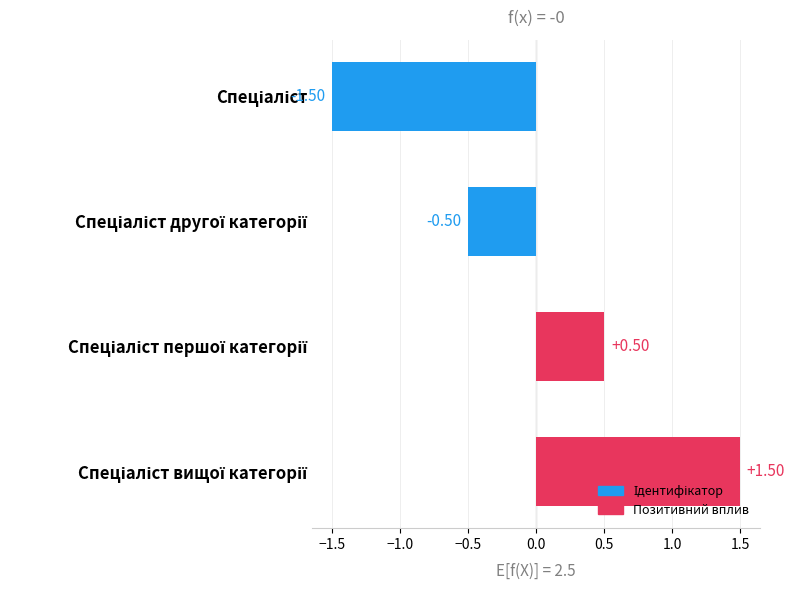

What is the difference between the maximum and second lowest values?

2.0